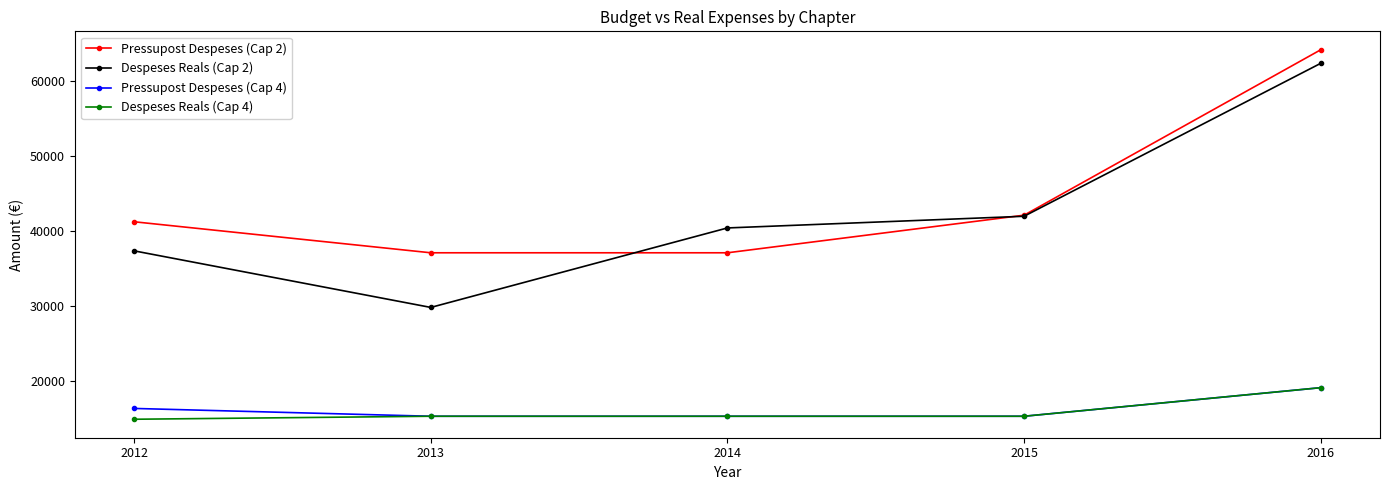

What is the value of the Despeses Reals (Cap 4) point at the 1st from the left?

14957.1